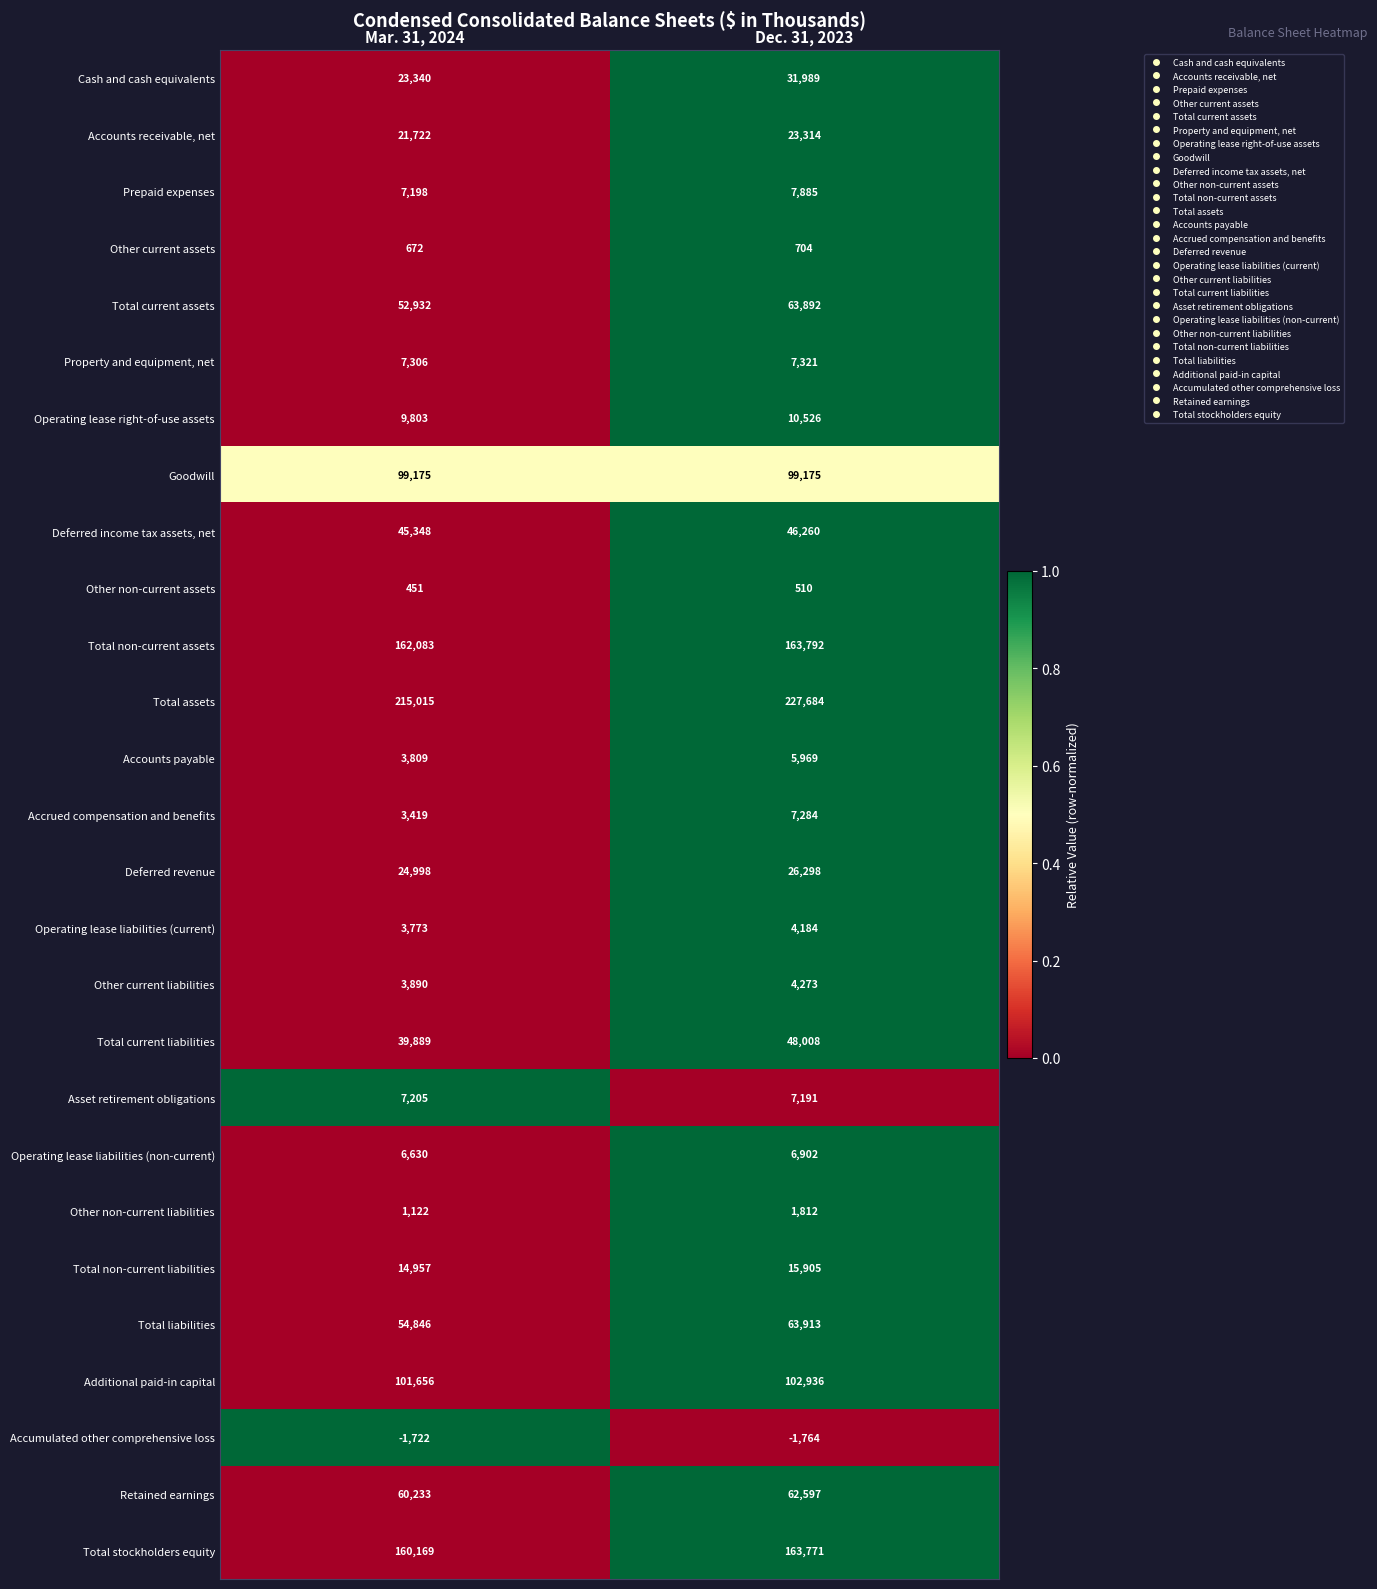

Which series has the largest range (max minus min)?

Total assets